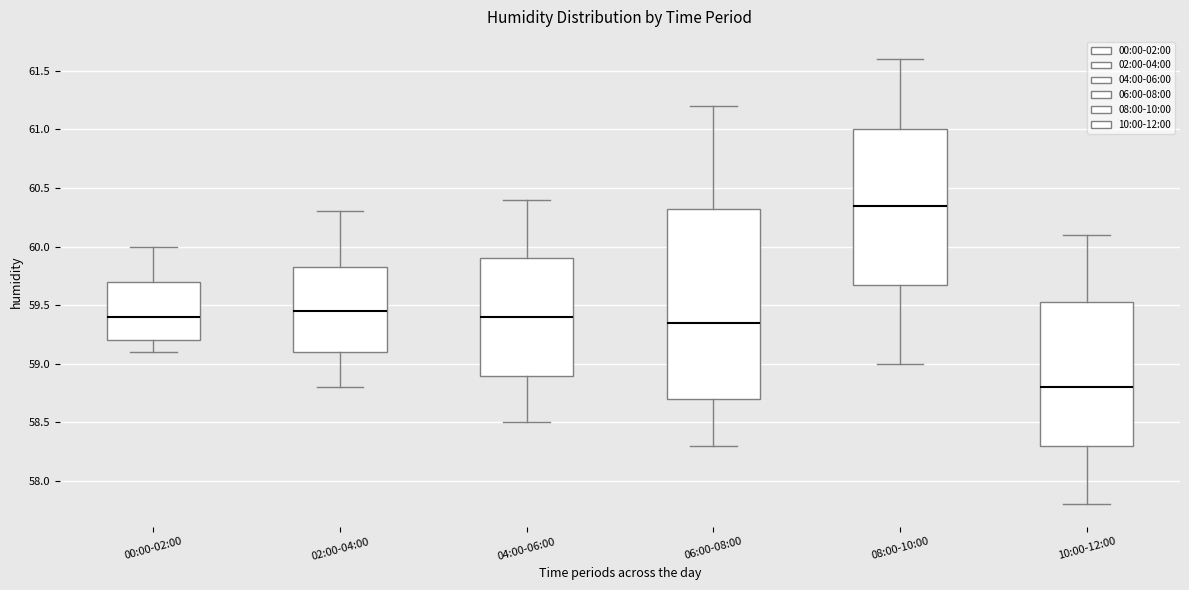

Where is the upper edge of the box for 02:00-04:00 on the y-axis? The values are not printed on the chart, so give them approximately, as read against the axis.

59.85